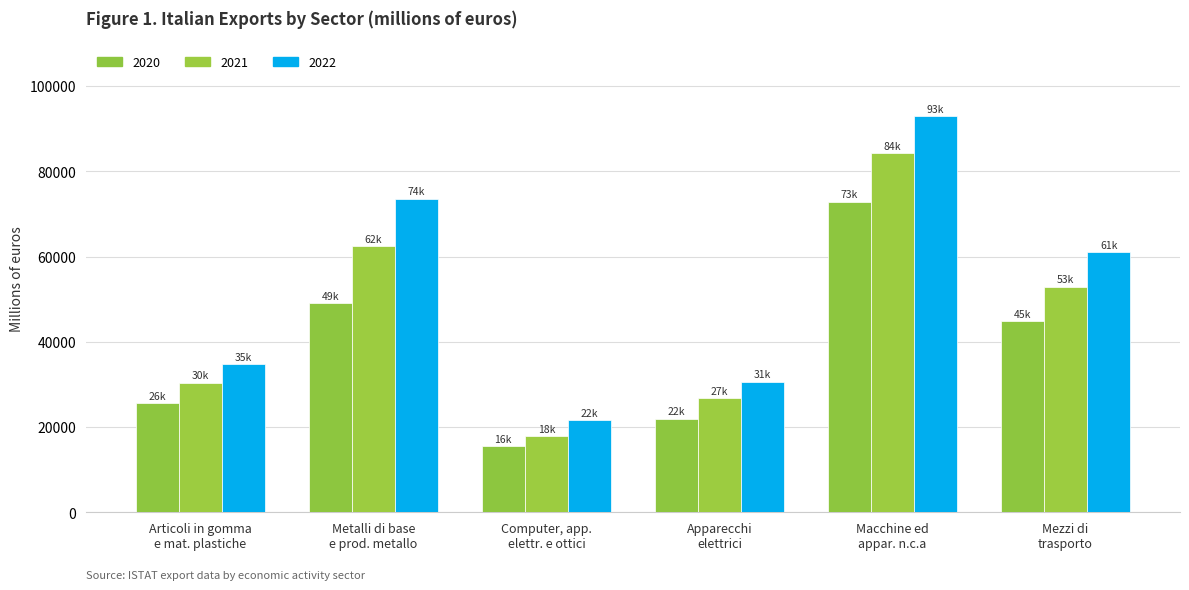

How many bars are there in each group?

3